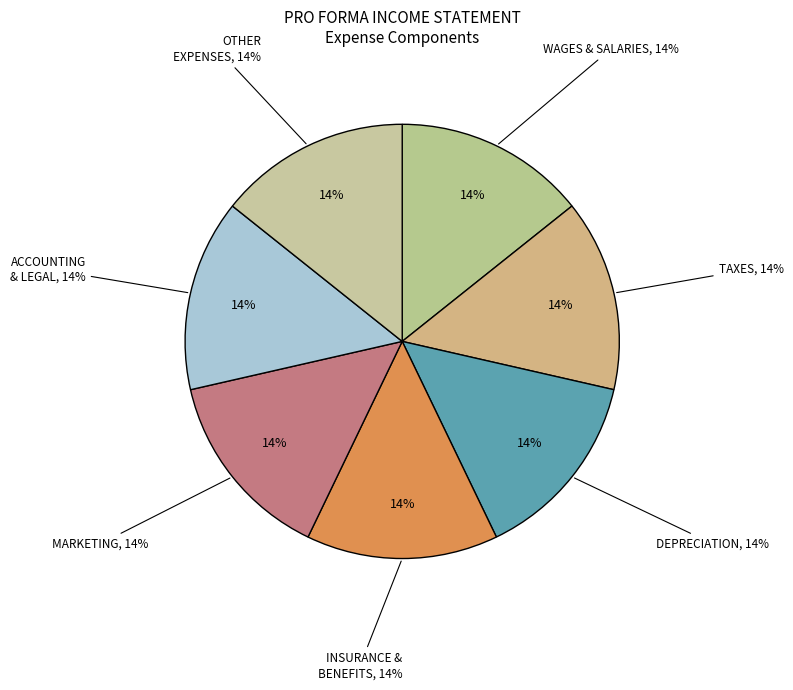

Does any single category account for the majority?

No